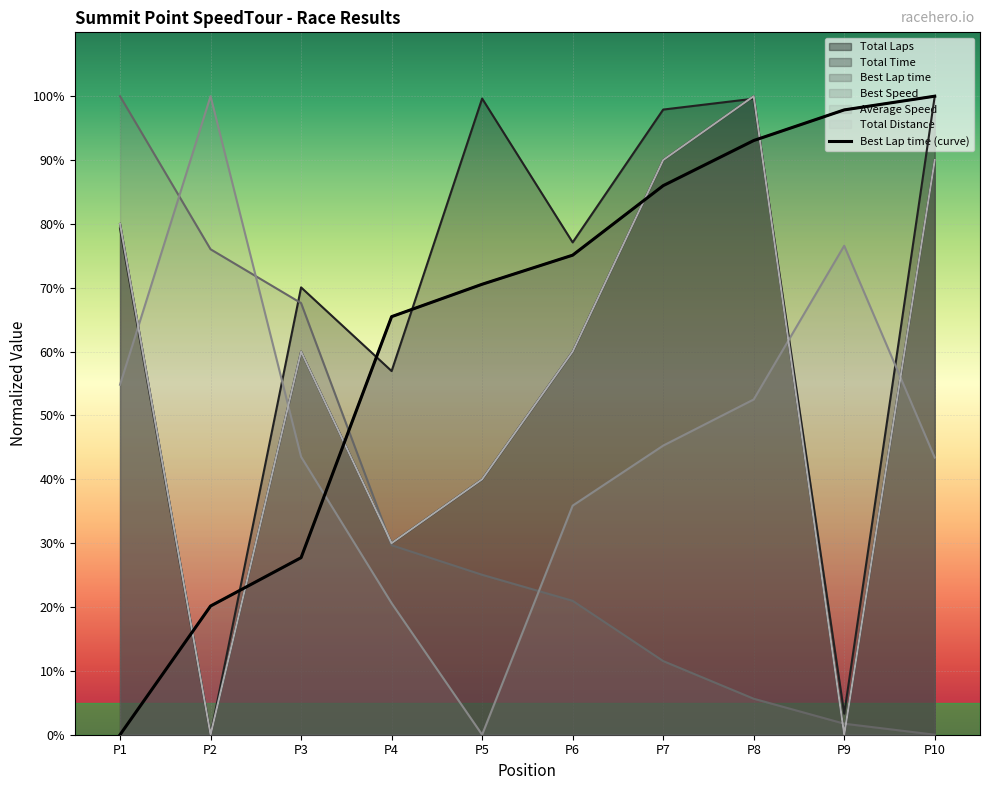

True or false: Total Time and Total Distance intersect in this chart.

True